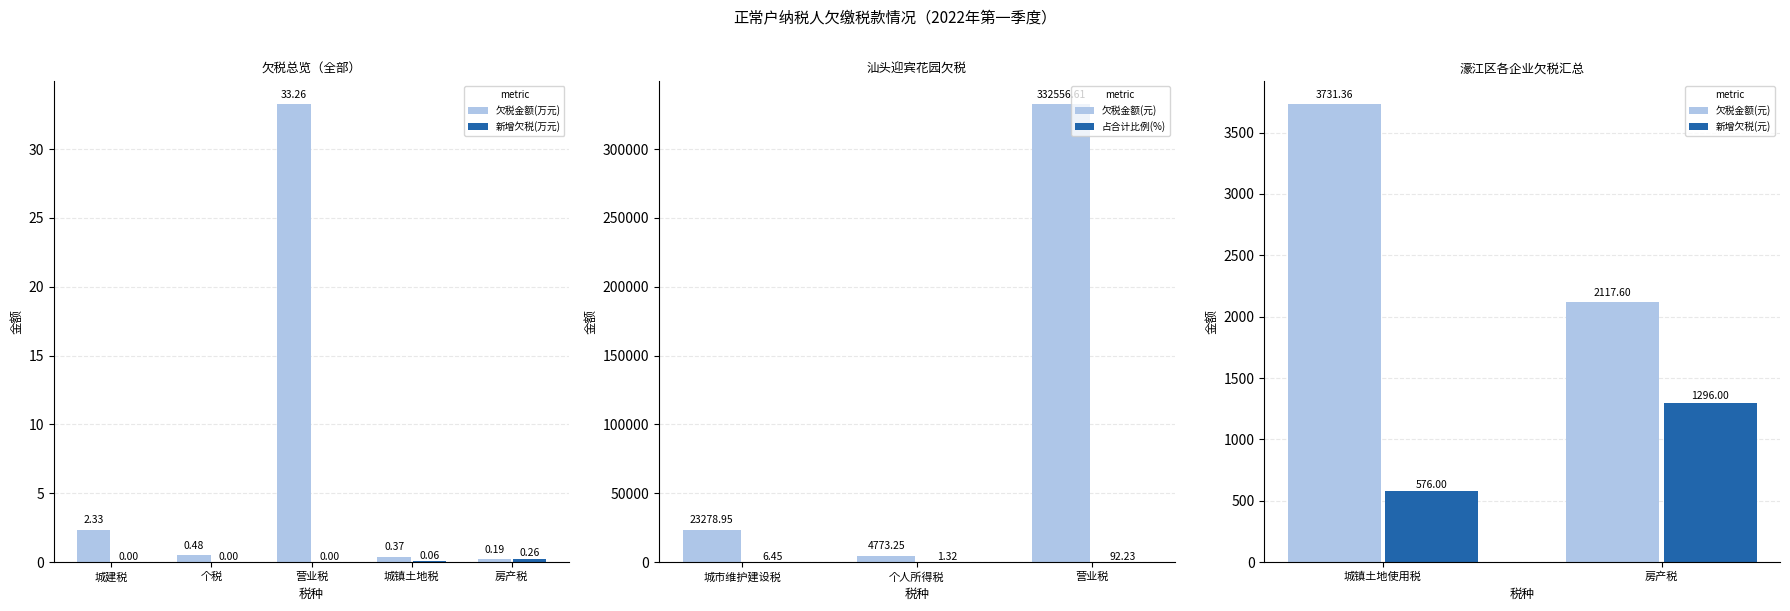

What position from the right is 房产税?

1